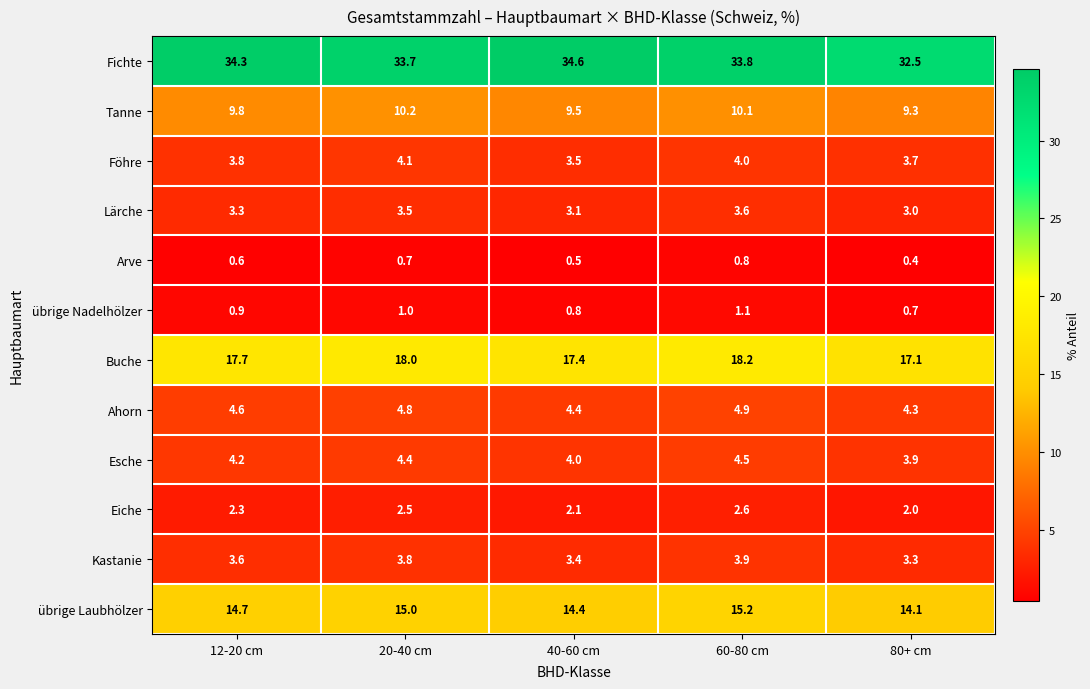

At which label does übrige Laubhölzer reach its minimum?

80+ cm